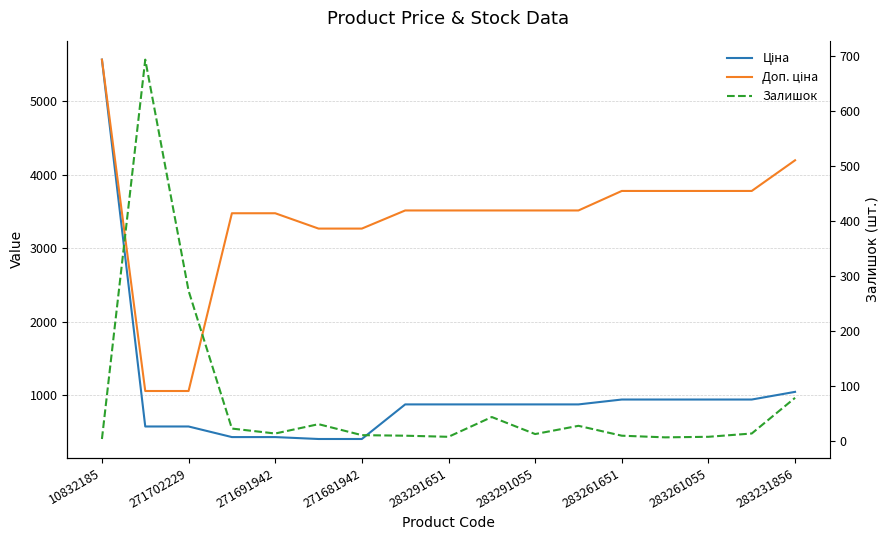

Between 283291055 and 283291651, which is larger?

283291651